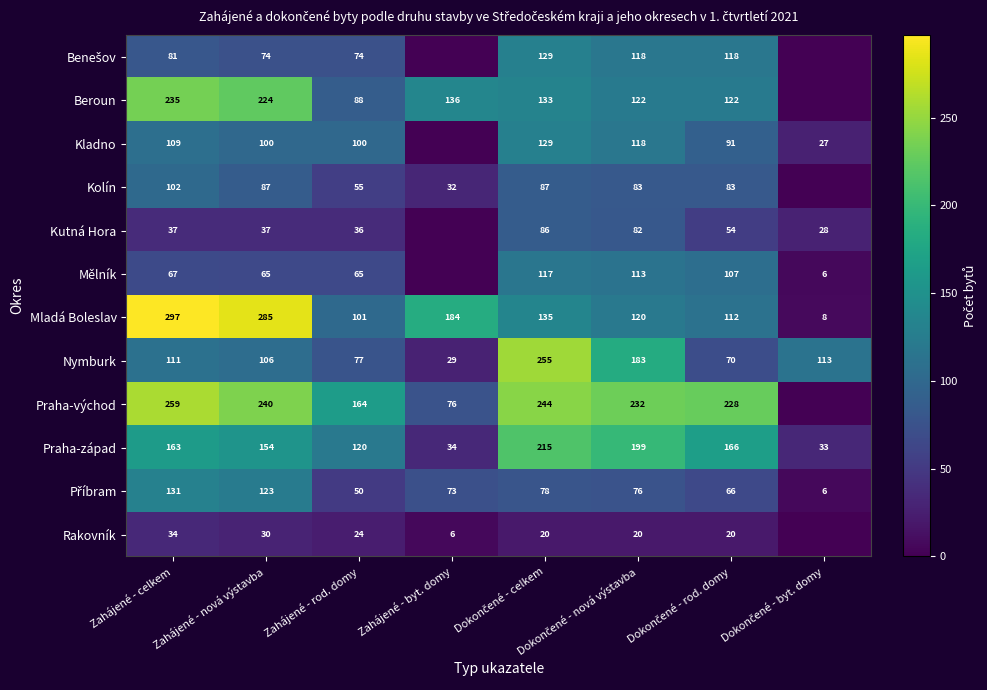

Which category has the lowest value across all series?

Zahájené - byt. domy